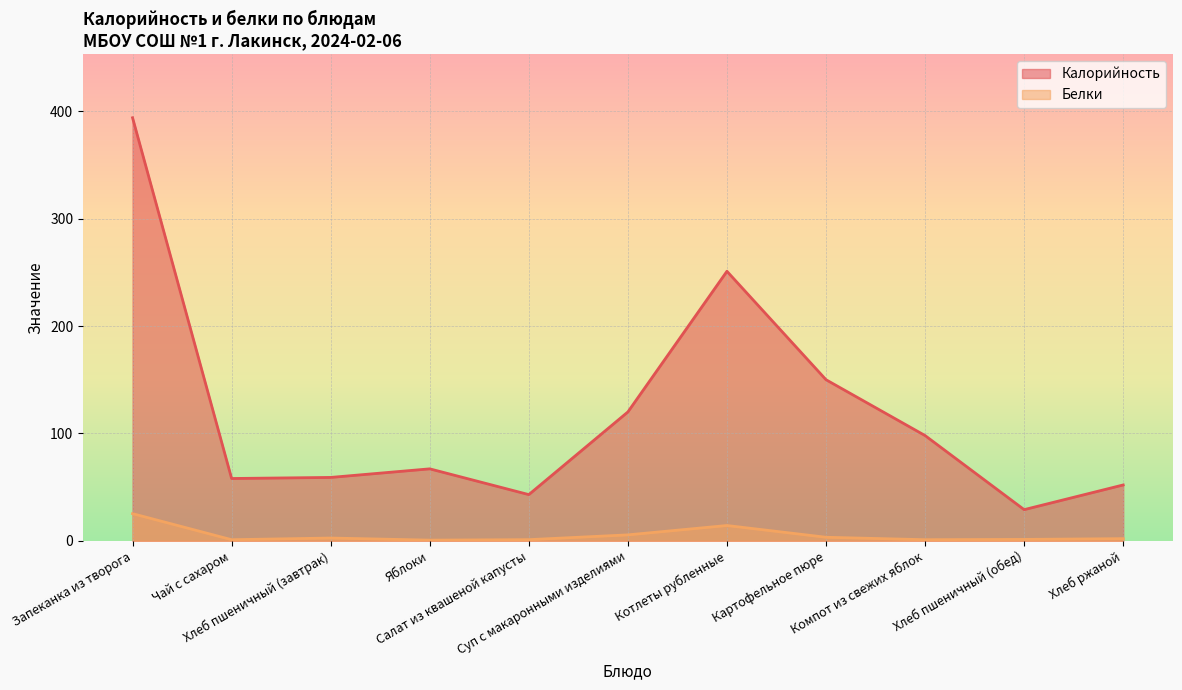

Reading left to right, what are all the values shown in this chart?

Калорийность: Запеканка из творога=394.0	Чай с сахаром=58.0	Хлеб пшеничный (завтрак)=59.0	Яблоки=67.0	Салат из квашеной капусты=43.0	Суп с макаронными изделиями=120.0	Котлеты рубленные=251.0	Картофельное пюре=150.0	Компот из свежих яблок=98.0	Хлеб пшеничный (обед)=29.0	Хлеб ржаной=52.0
Белки: Запеканка из творога=25.3	Чай с сахаром=1.0	Хлеб пшеничный (завтрак)=2.5	Яблоки=0.6	Салат из квашеной капусты=1.1	Суп с макаронными изделиями=5.5	Котлеты рубленные=14.2	Картофельное пюре=3.3	Компот из свежих яблок=1.0	Хлеб пшеничный (обед)=1.3	Хлеб ржаной=2.0